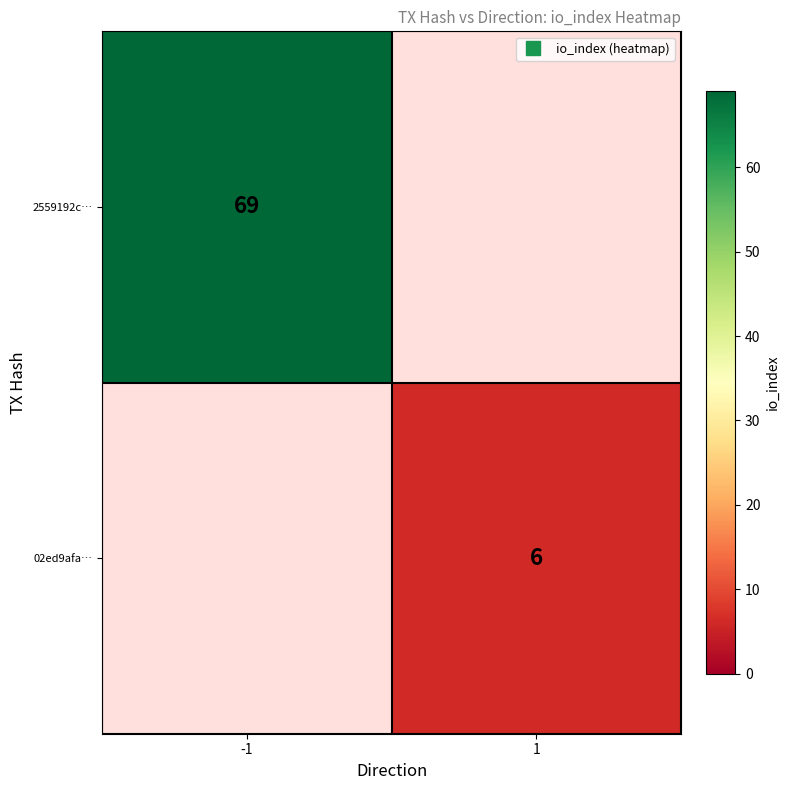

Count the 2559192c… values in the range 0 to 69.

2